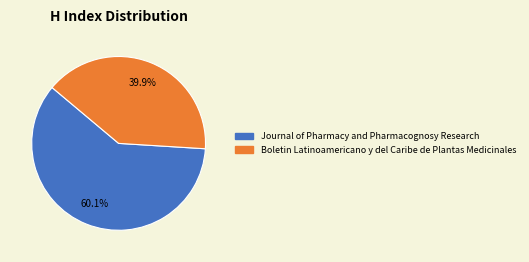

Is there any slice that represents more than half of the pie?

Yes